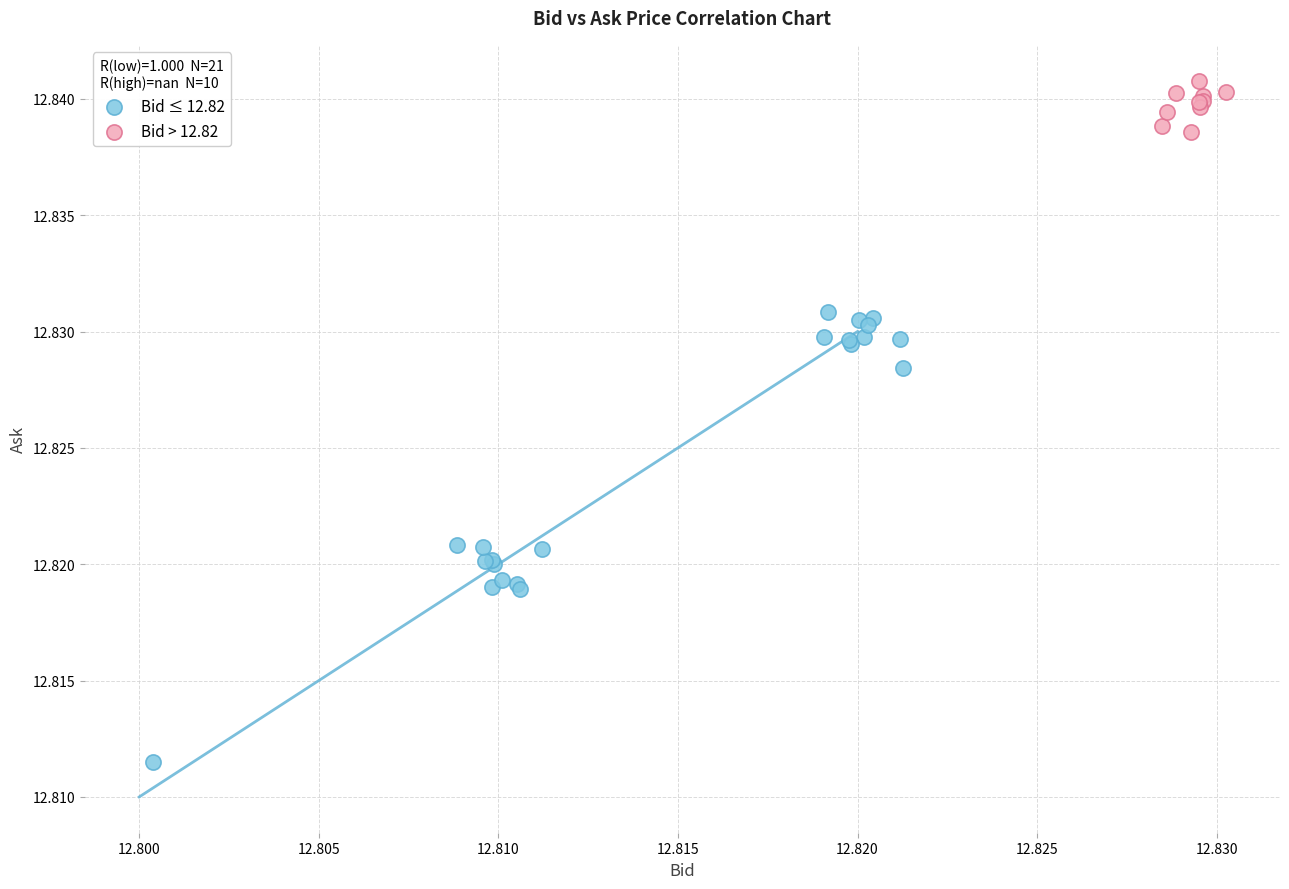

Which series contains the highest Y value?

Bid > 12.82